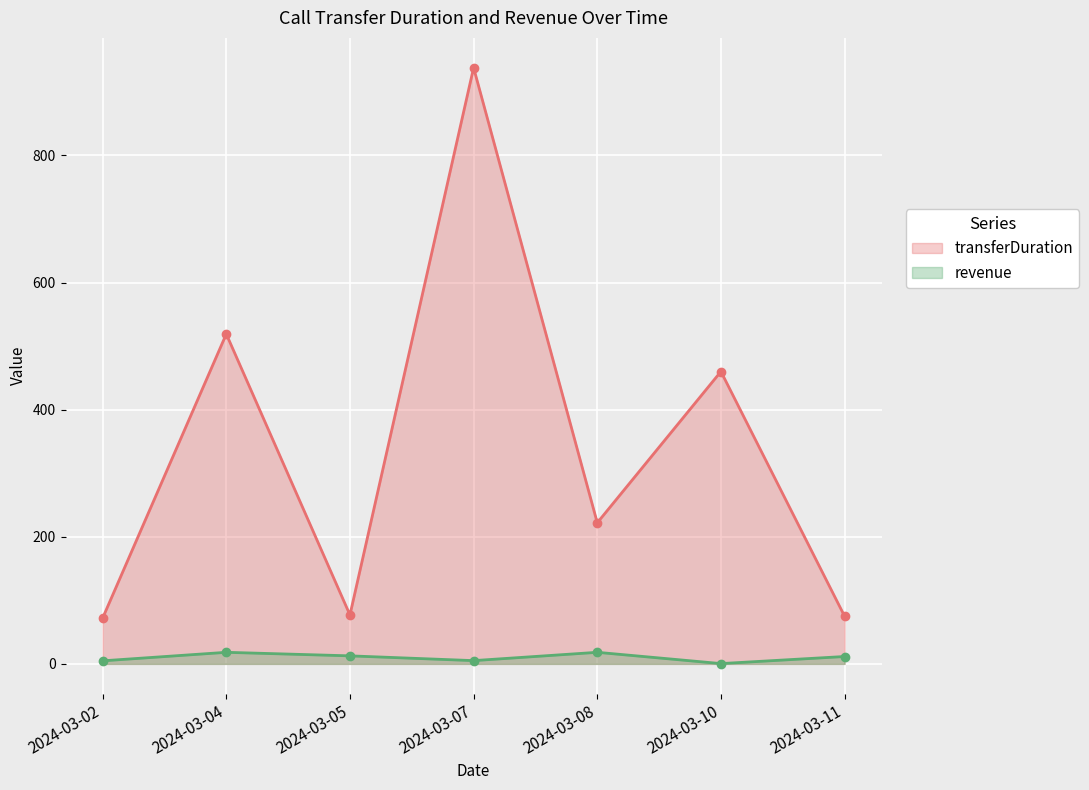

What is the value of the revenue (line) point at the 1st from the left?

4.8